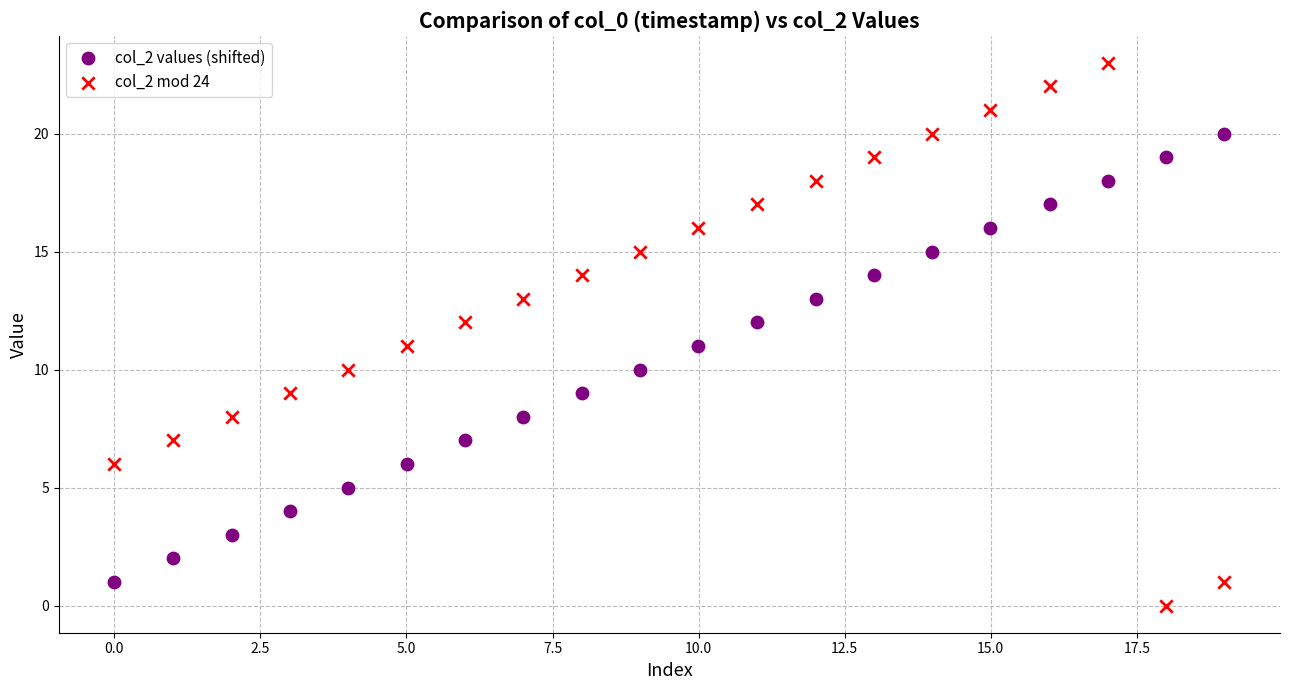

Which series reaches the minimum Y coordinate?

col_2 mod 24